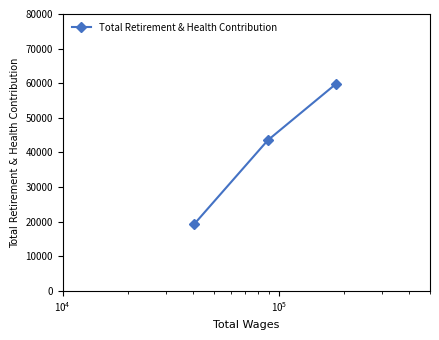

What is the value of the 1st point from the left?

19224